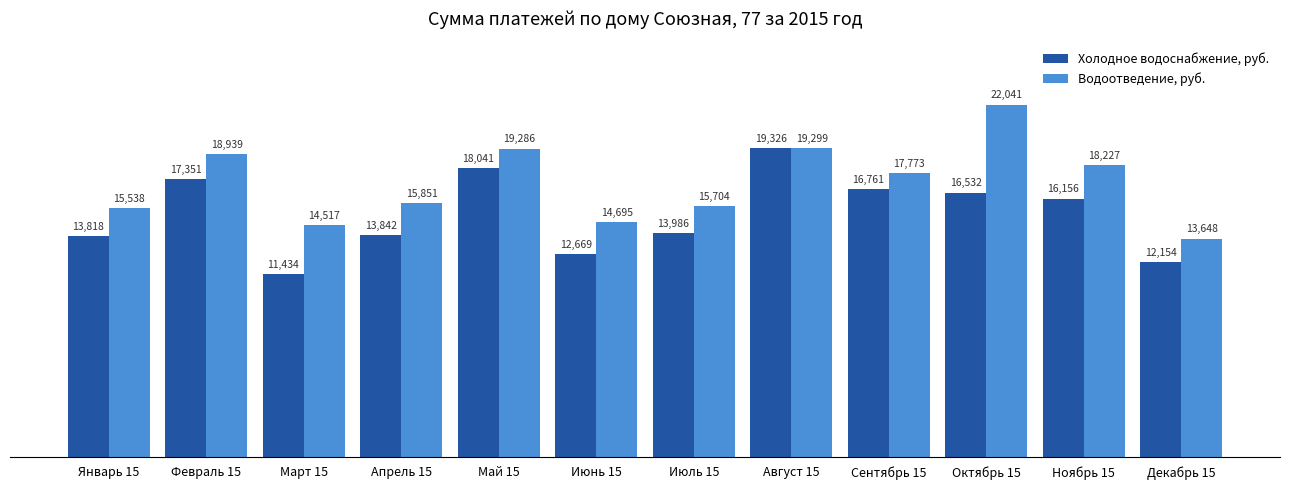

How many bars are there in total?

24